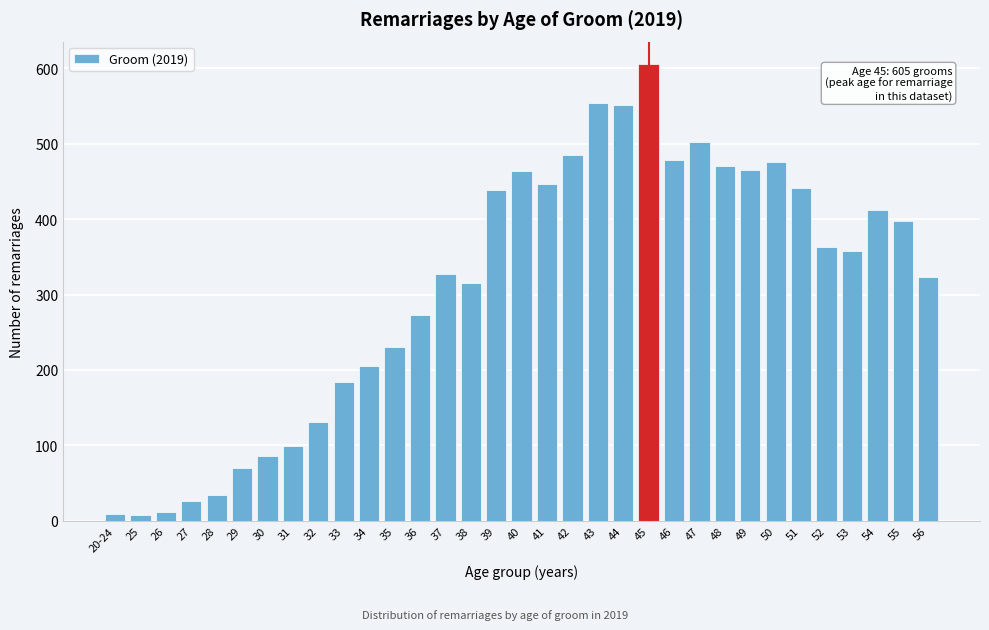

What is the sum of all values?

10241